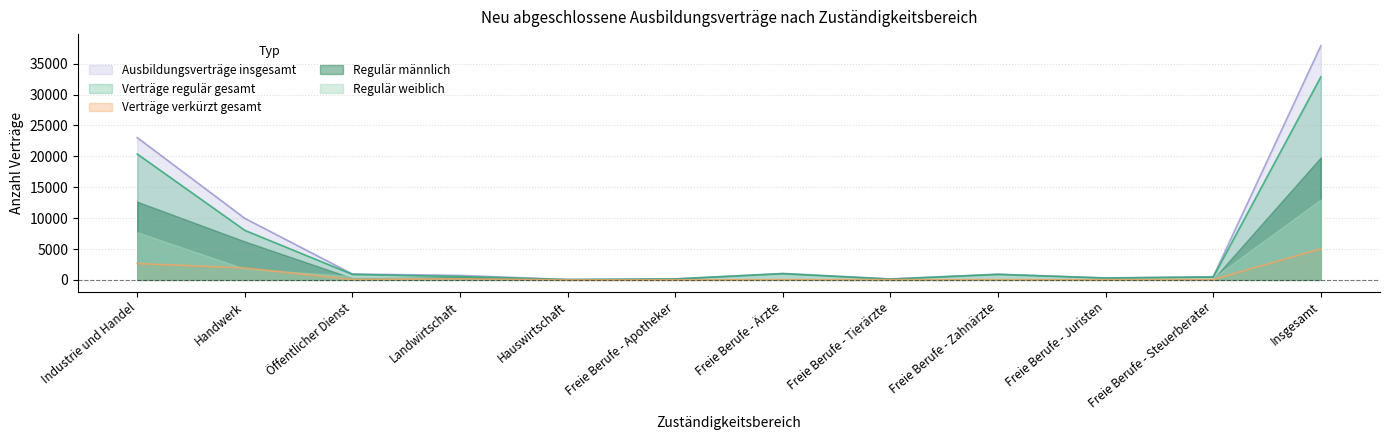

How many data points in Verträge regulär gesamt are less than 891?

6